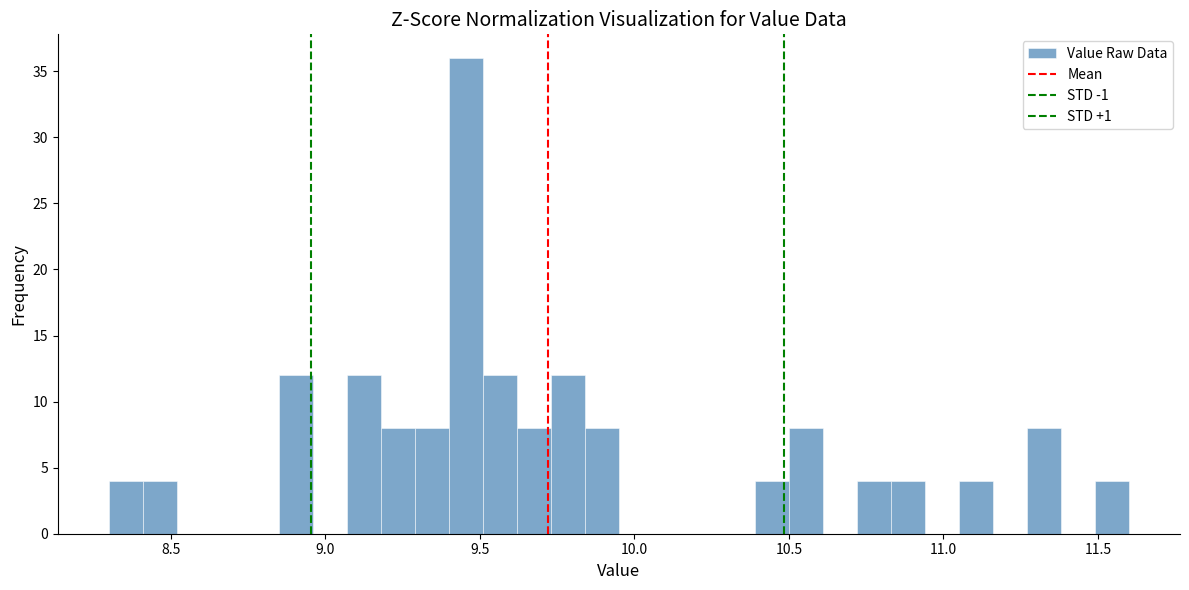

Read against the x-axis, roughly where is the centre of the tallest bar?

9.45